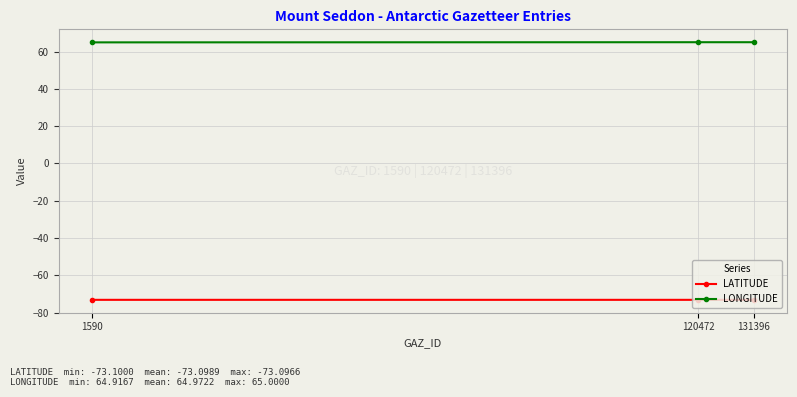

Rank the series by their maximum value, from highest to lowest.

LONGITUDE, LATITUDE